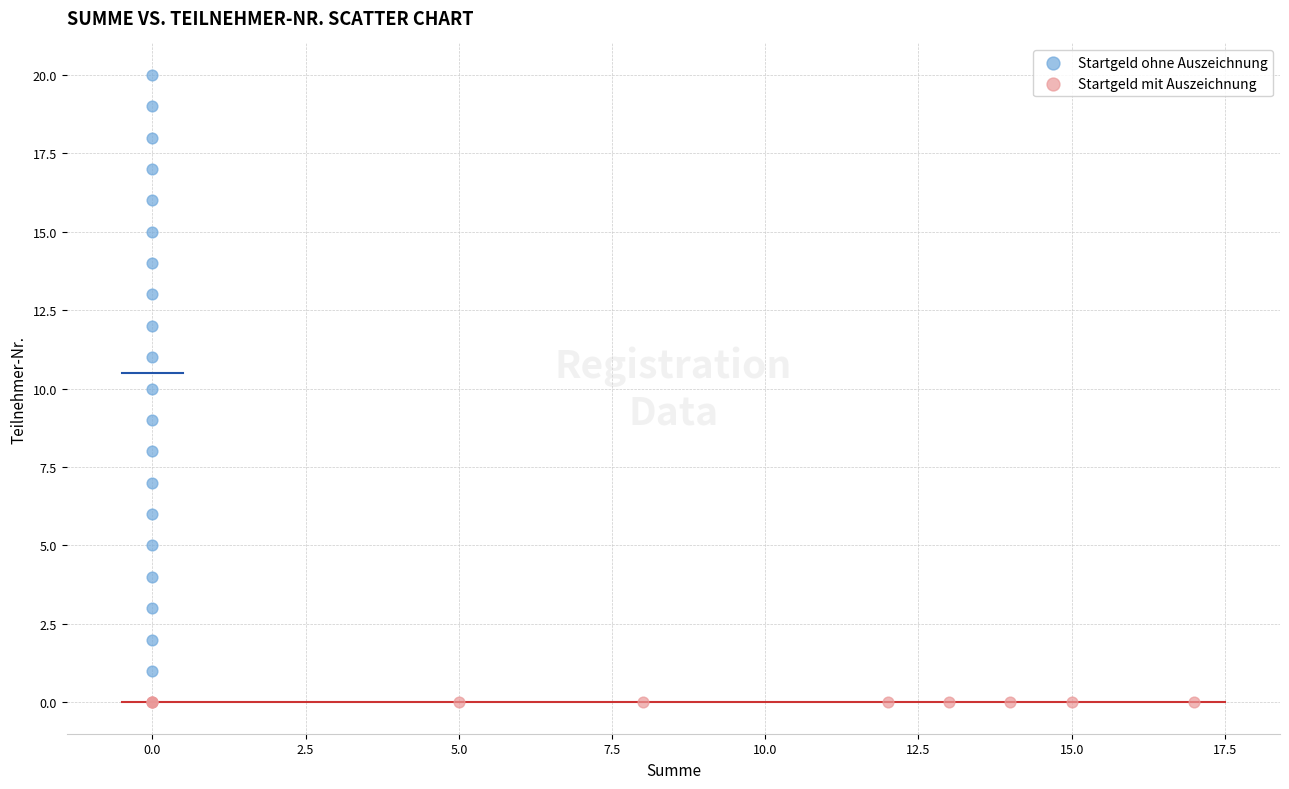

Which series reaches the maximum Y coordinate?

Startgeld ohne Auszeichnung